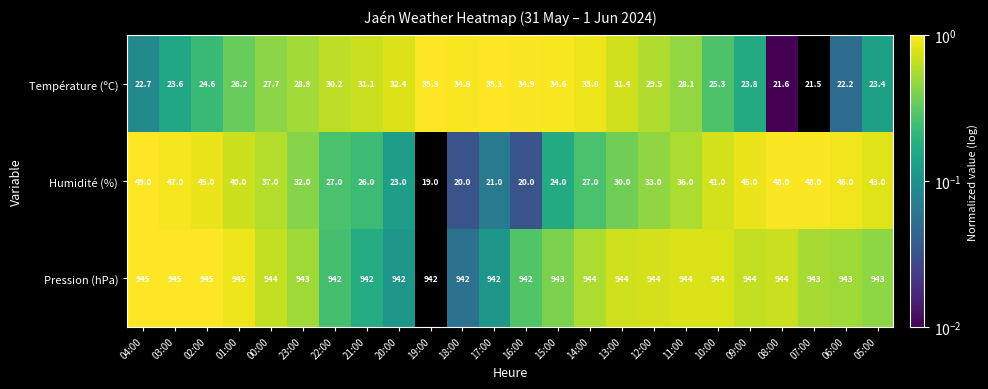

What is the average value of the Pression (hPa) series?

943.4